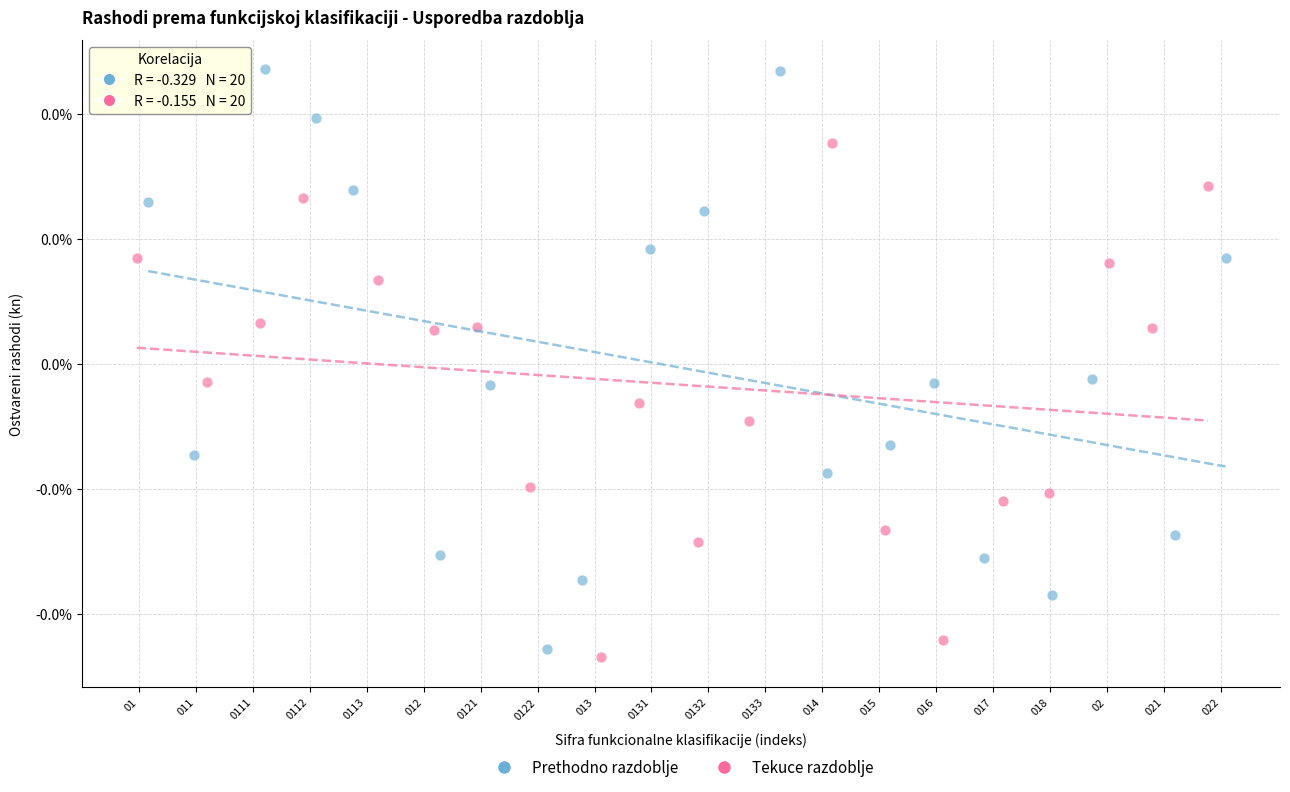

Which series contains the highest Y value?

Prethodno razdoblje